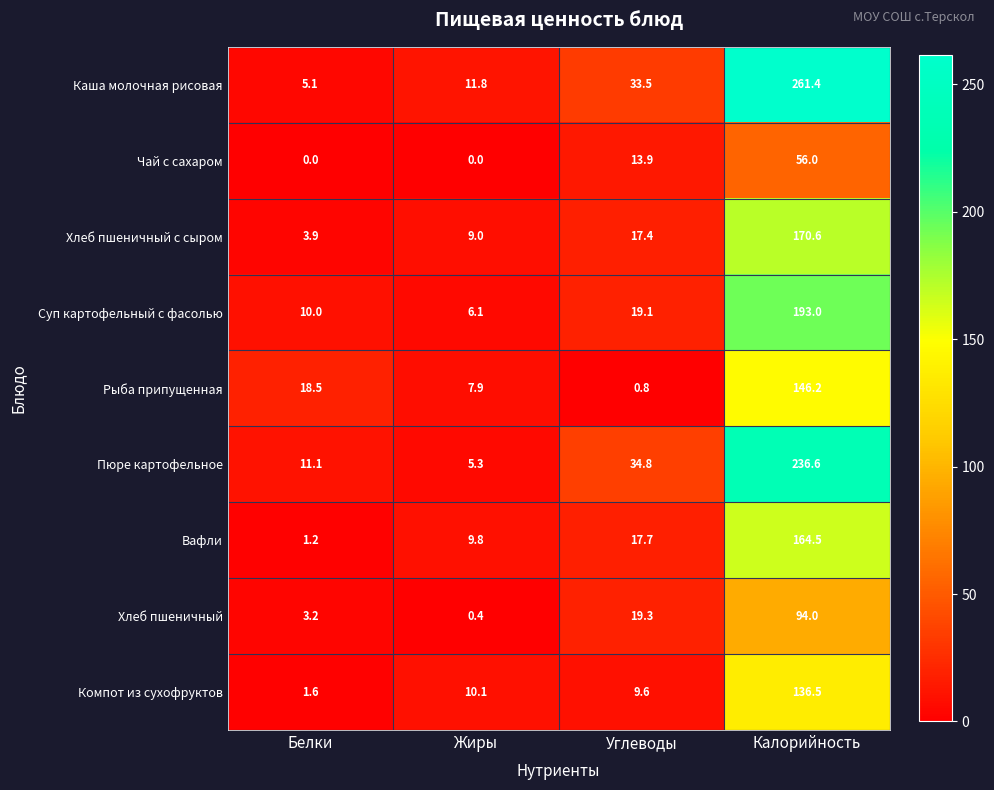

What is the greatest value displayed?

261.4